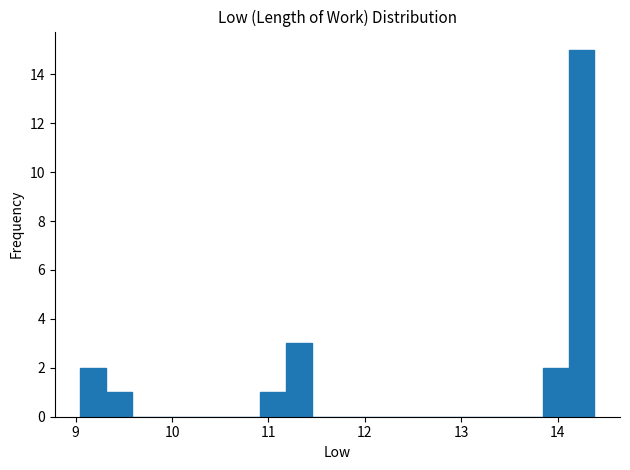

Around what value on the x-axis is the tallest bar? Give the approximate position of its centre, as read against the axis.

14.2